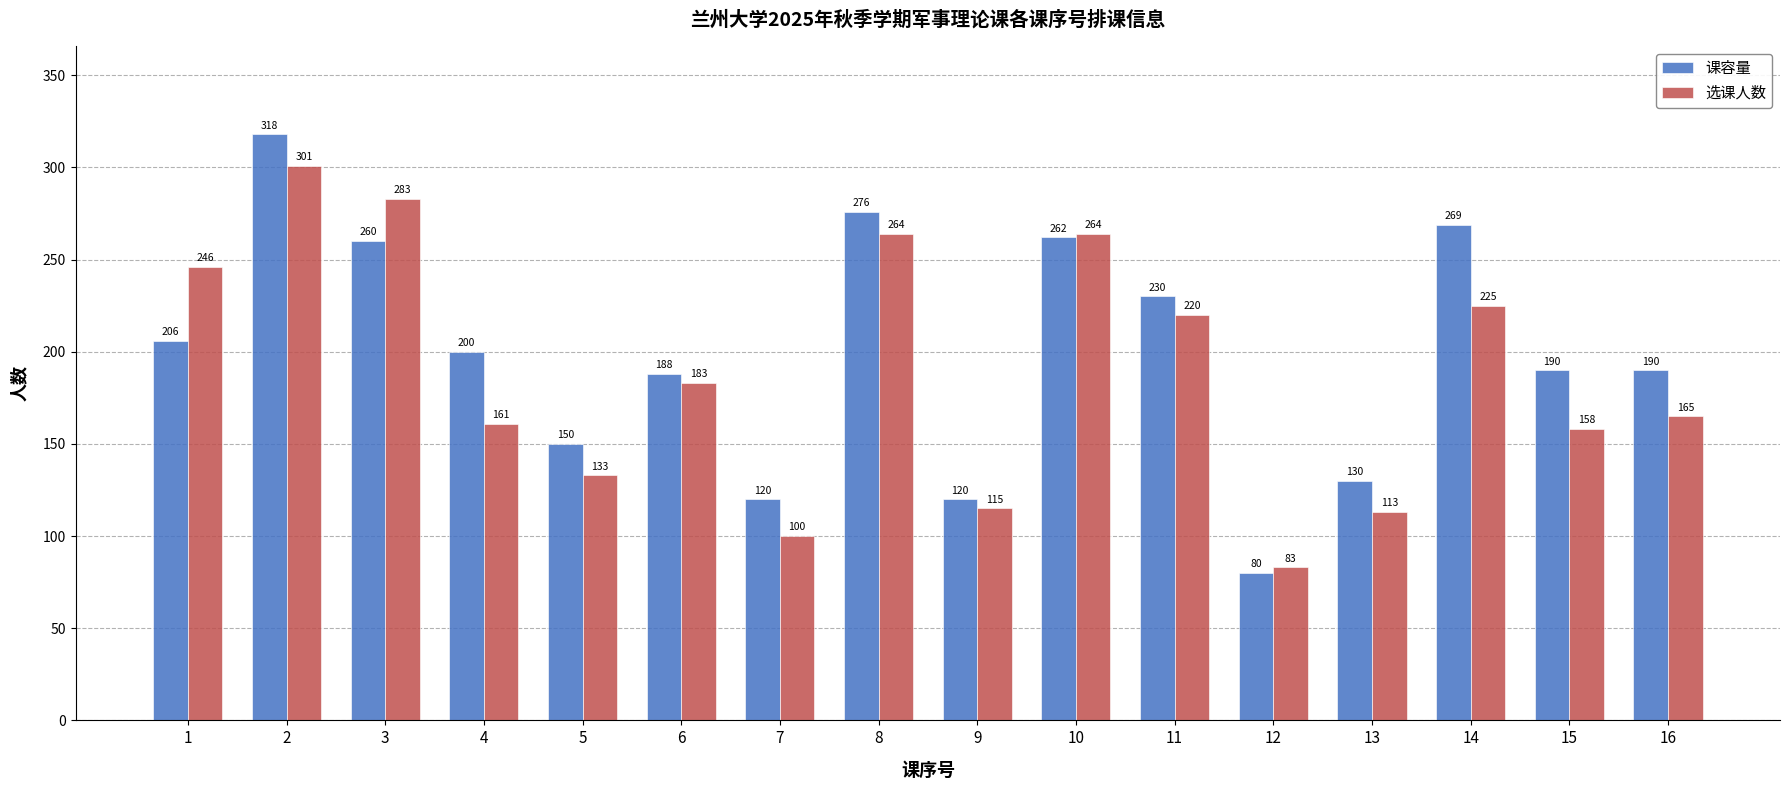

How many groups of bars are there?

16